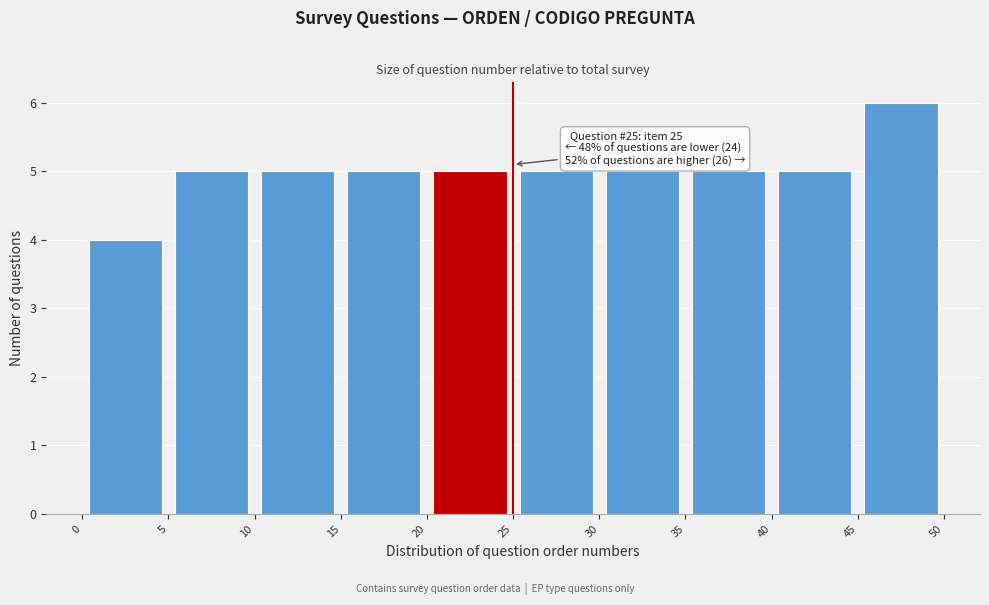

Which range on the x-axis has the tallest bar?

45 to 50